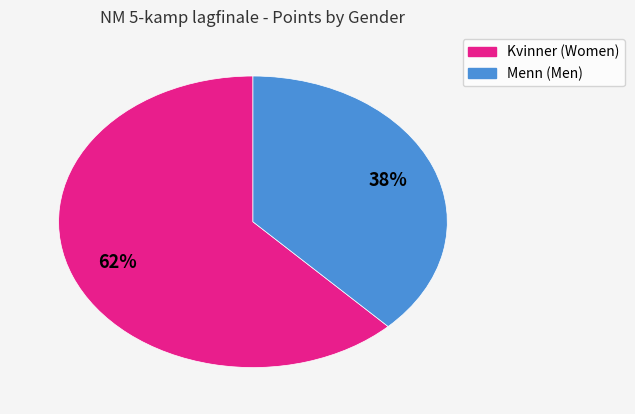

Count the number of slices in the pie.

2